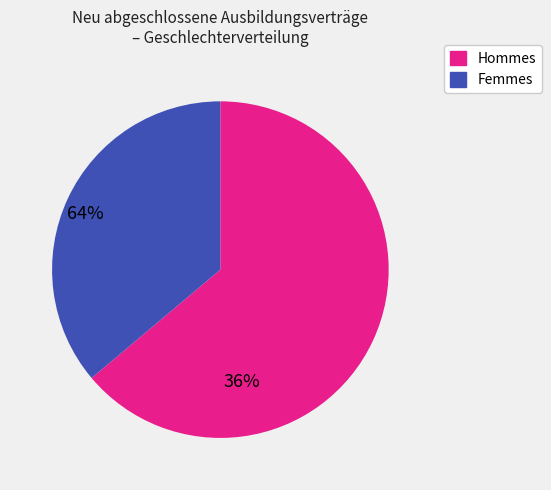

Does any single category account for the majority?

Yes